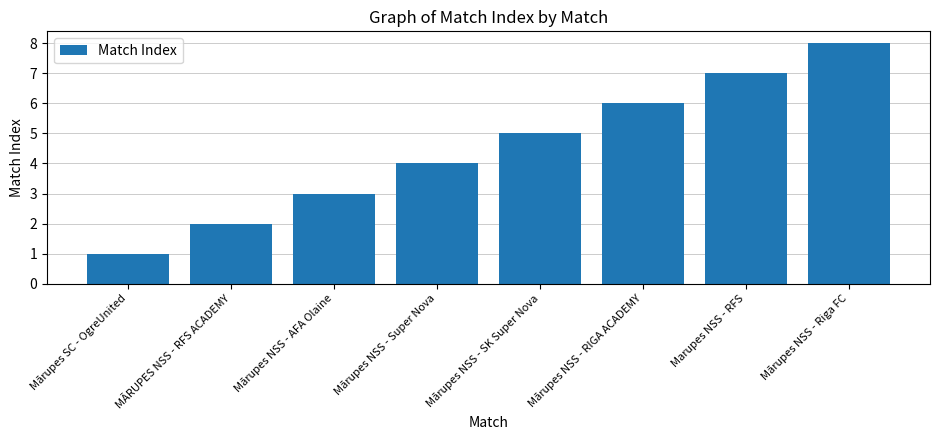

Between Mārupes NSS - RIGA ACADEMY and MĀRUPES NSS - RFS ACADEMY, which is larger?

Mārupes NSS - RIGA ACADEMY